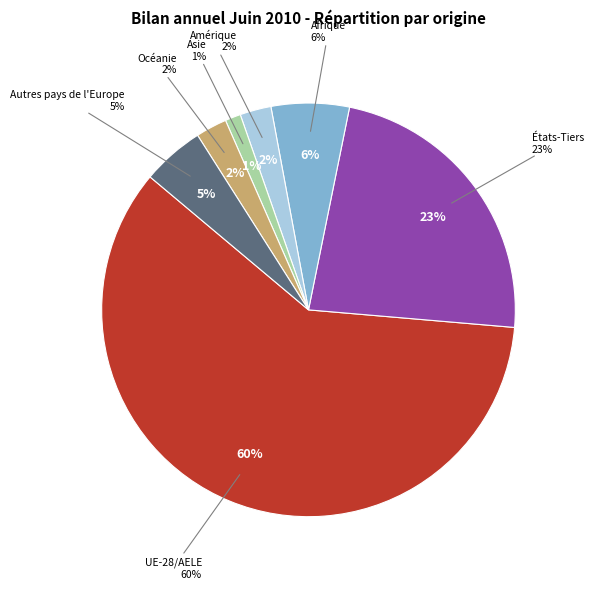

How much of the chart is everything except États-Tiers?

76.8%